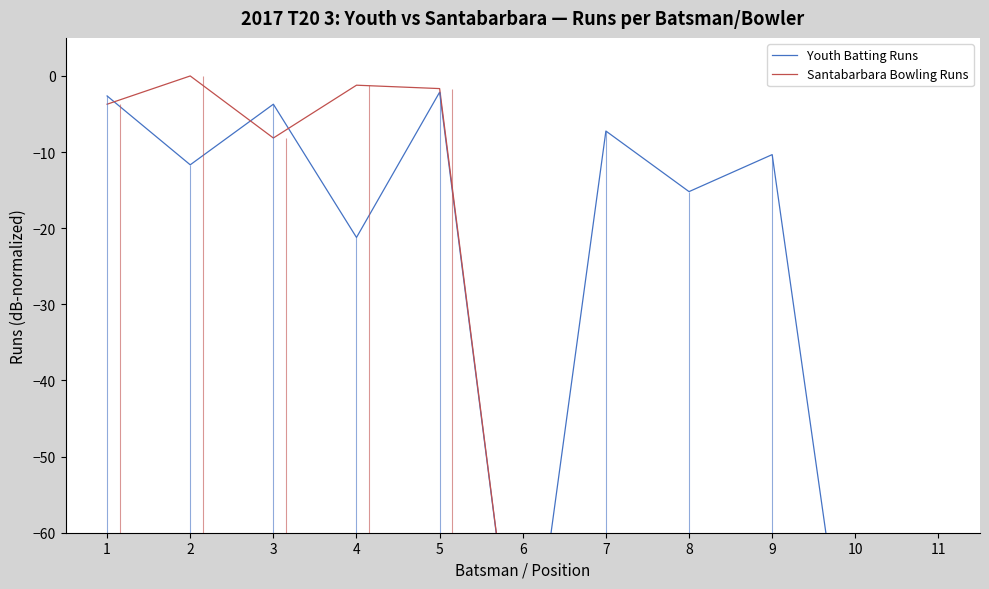

Where does the Youth Batting Runs series first go above -11?

1